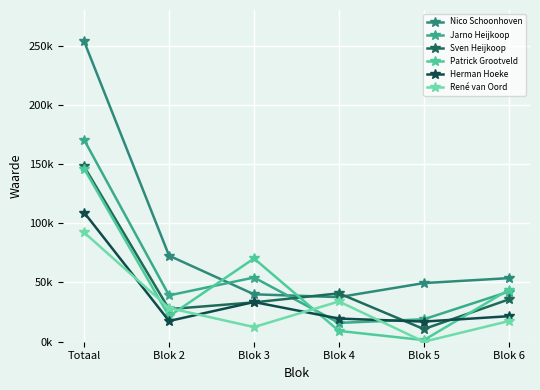

In Sven Heijkoop, how many points are lower than both neighbors (excluding endpoints)?

2